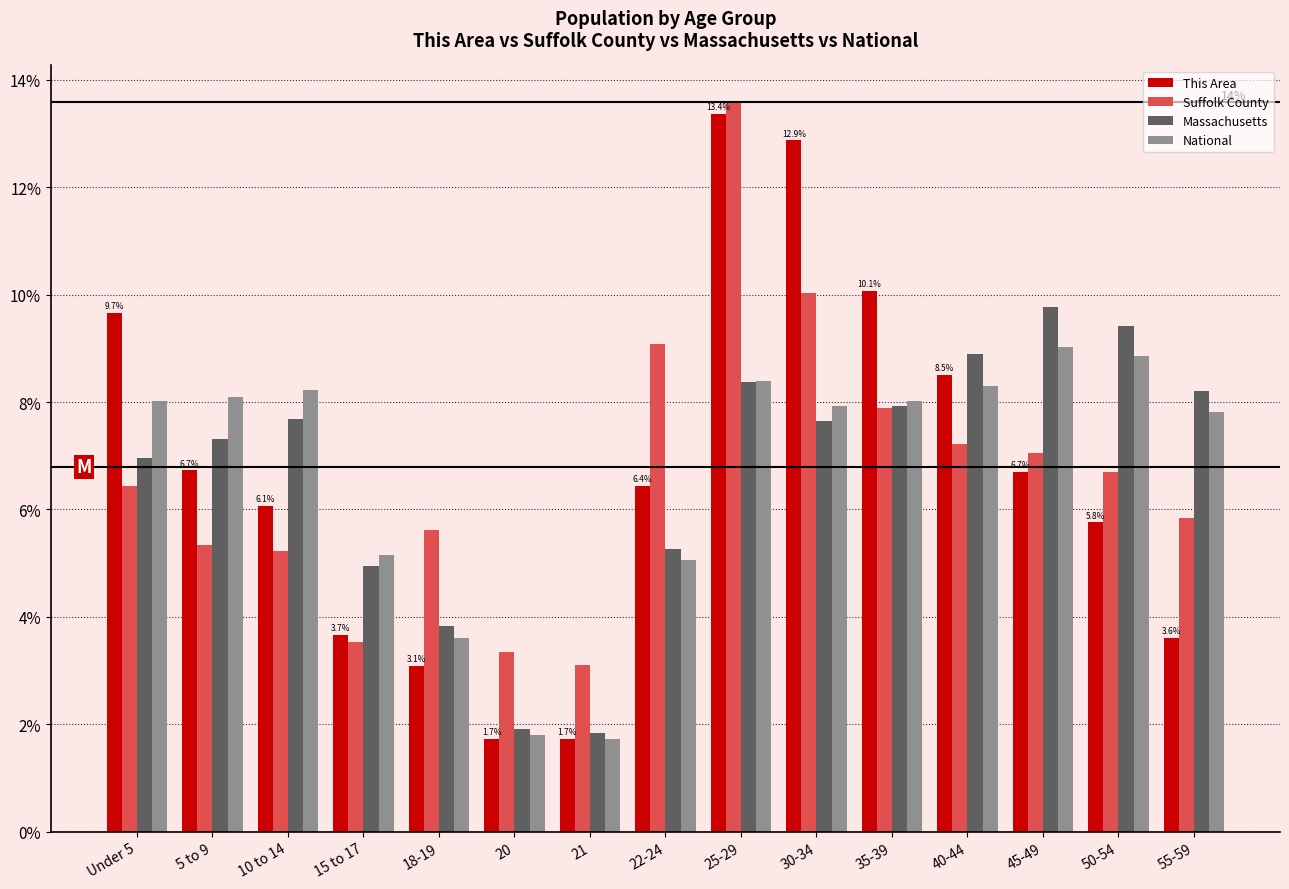

What is the difference between the second highest and minimum values in the Massachusetts series?

7.6